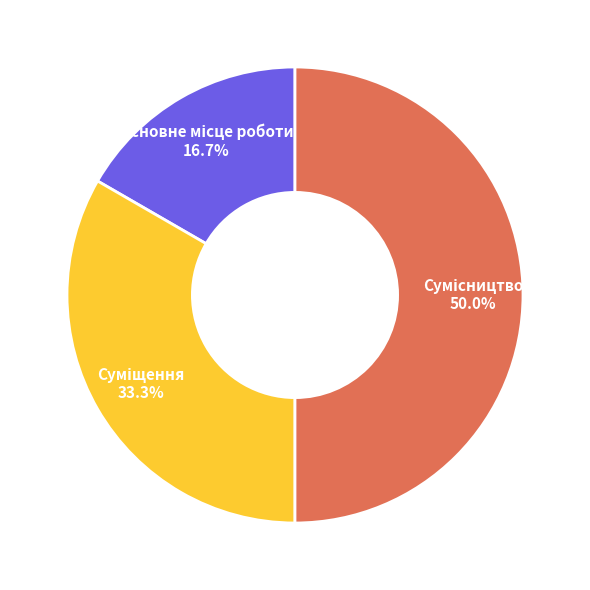

What percentage do Суміщення and Основне місце роботи together represent?

50.0%